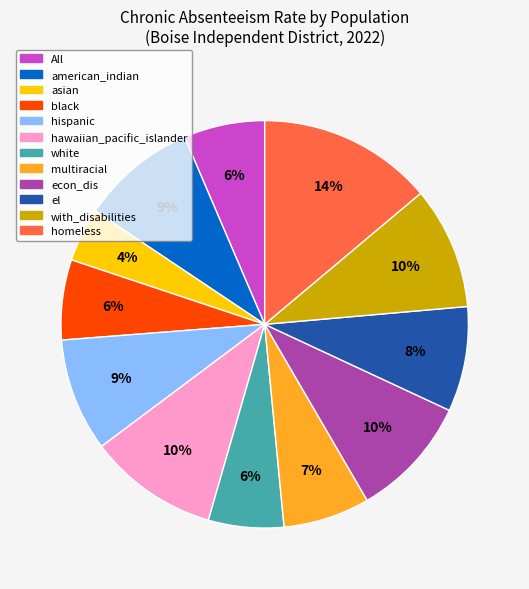

True or false: All accounts for 1% of the total.

False